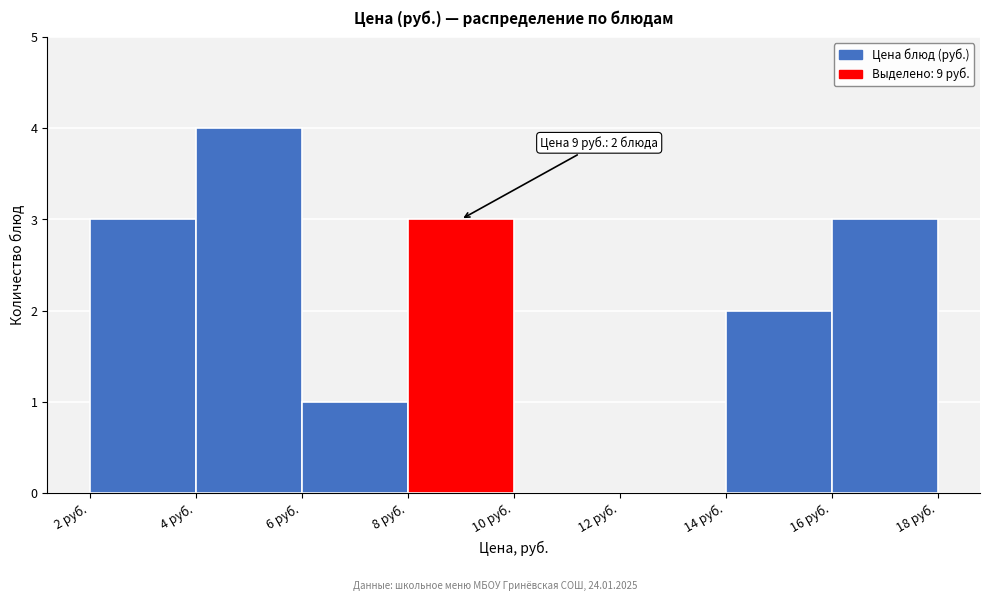

Over which range of the x-axis is the bar tallest?

4 to 6